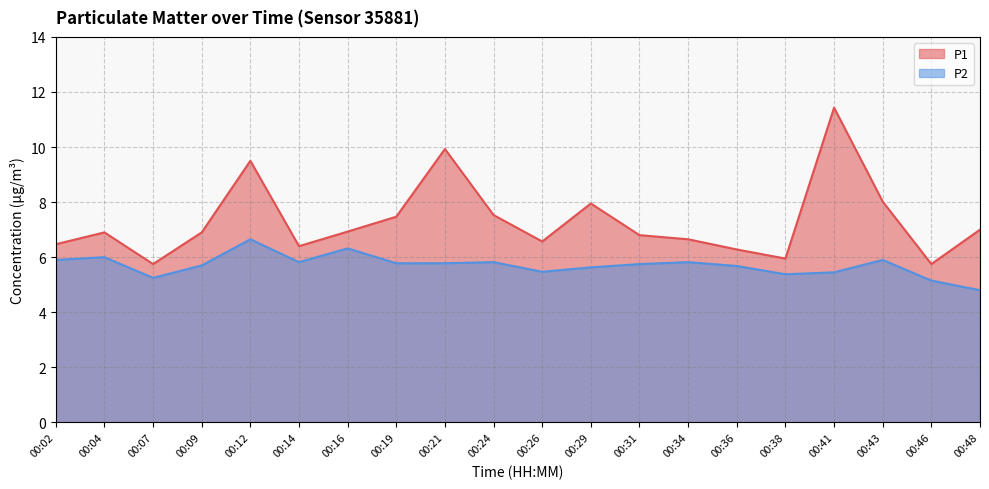

Reading left to right, transcribe all the data shown in this chart.

P1: 00:02=6.5	00:04=6.9	00:07=5.8	00:09=6.9	00:12=9.5	00:14=6.4	00:16=6.9	00:19=7.5	00:21=9.9	00:24=7.5	00:26=6.6	00:29=8.0	00:31=6.8	00:34=6.7	00:36=6.3	00:38=6.0	00:41=11.4	00:43=8.0	00:46=5.8	00:48=7.0
P2: 00:02=5.9	00:04=6.0	00:07=5.2	00:09=5.7	00:12=6.7	00:14=5.8	00:16=6.3	00:19=5.8	00:21=5.8	00:24=5.8	00:26=5.5	00:29=5.6	00:31=5.8	00:34=5.8	00:36=5.7	00:38=5.4	00:41=5.5	00:43=5.9	00:46=5.2	00:48=4.8